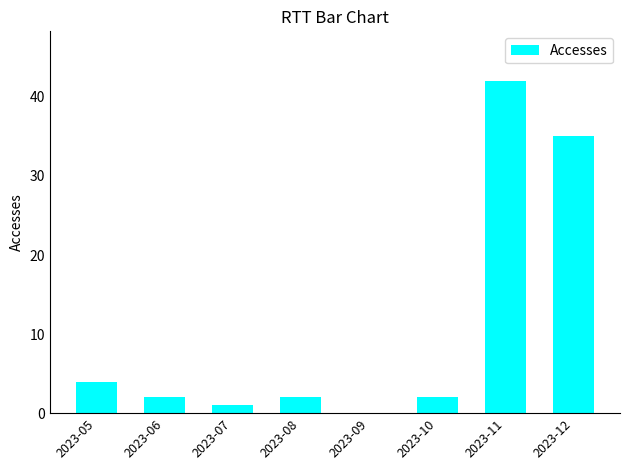

What is the ratio of the value at 2023-10 to the value at 2023-07?

2.0